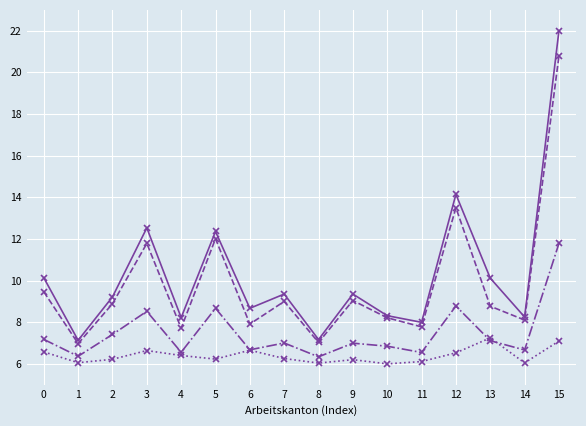

At which category is the sum across all series the highest?

15